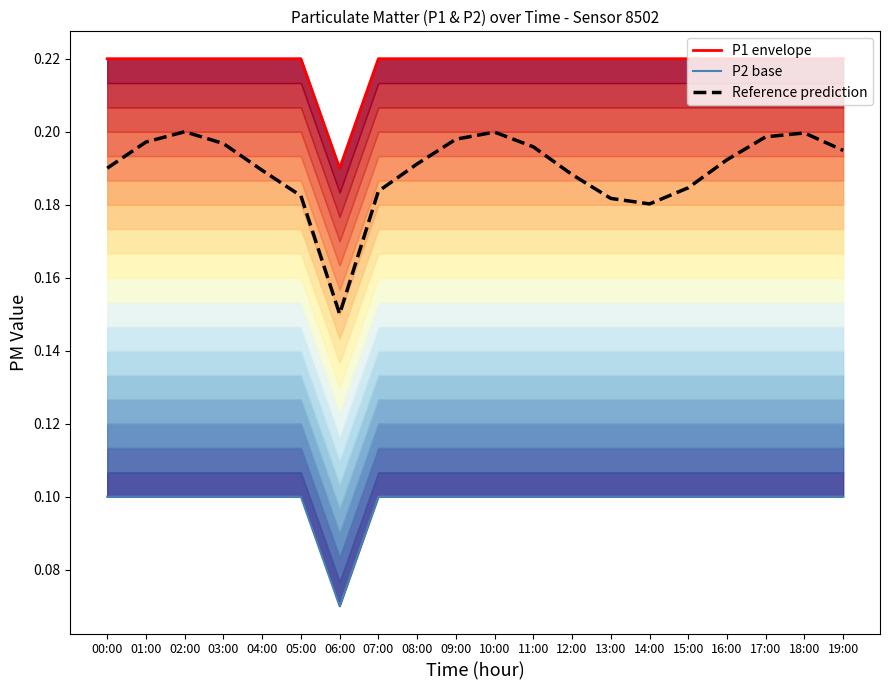

Is it true that Reference prediction equals 0.1 at 08:00?

False